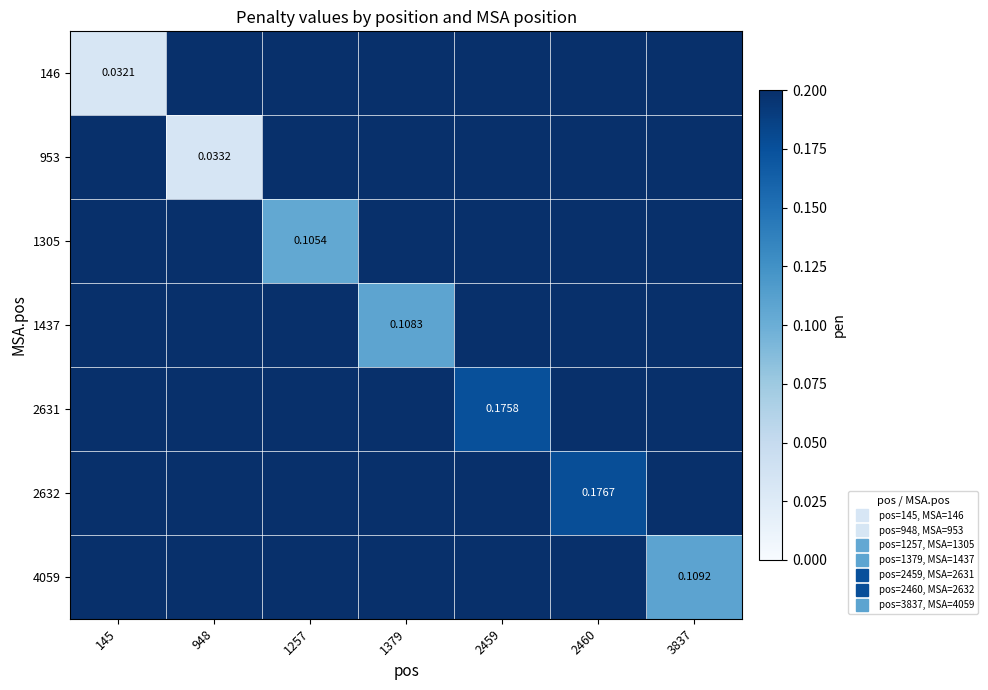

At how many categories does at least one series exceed 0?

7